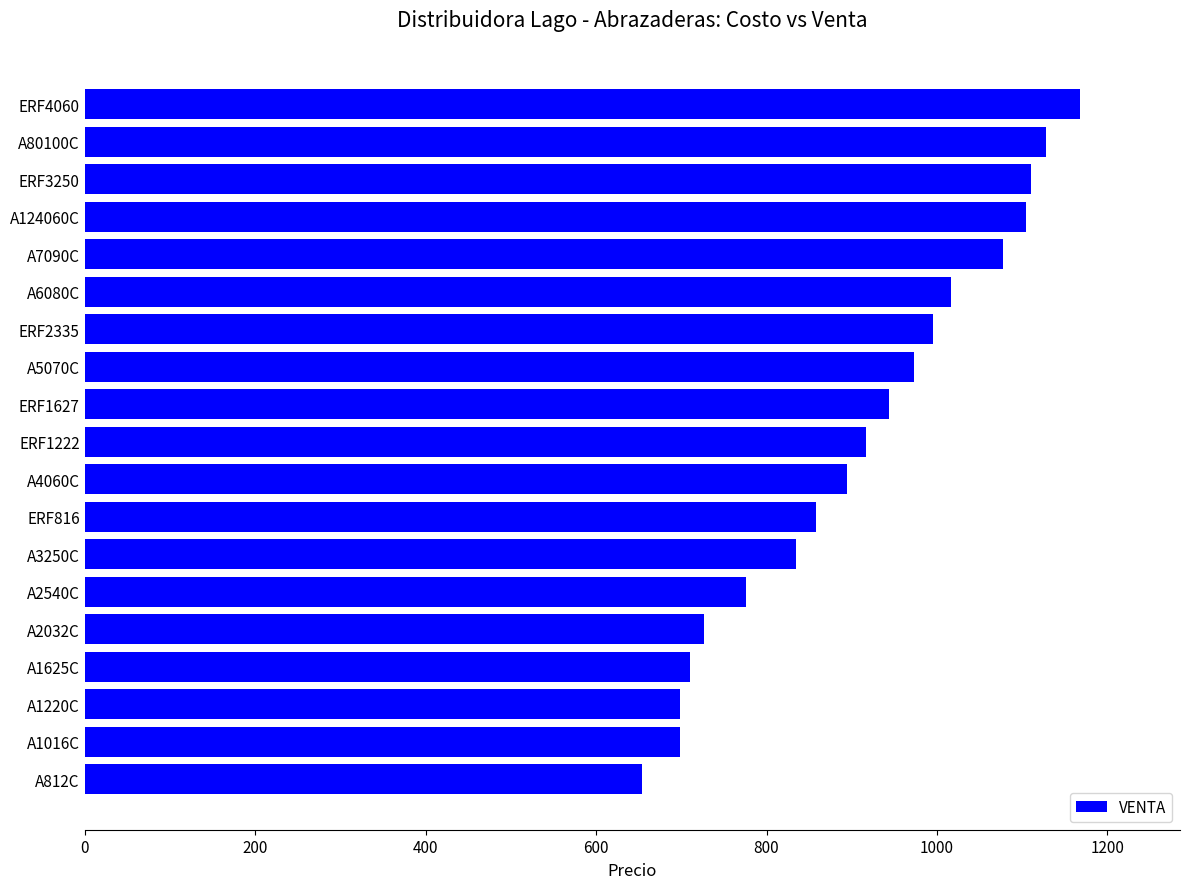

What is the greatest value displayed?

1168.4